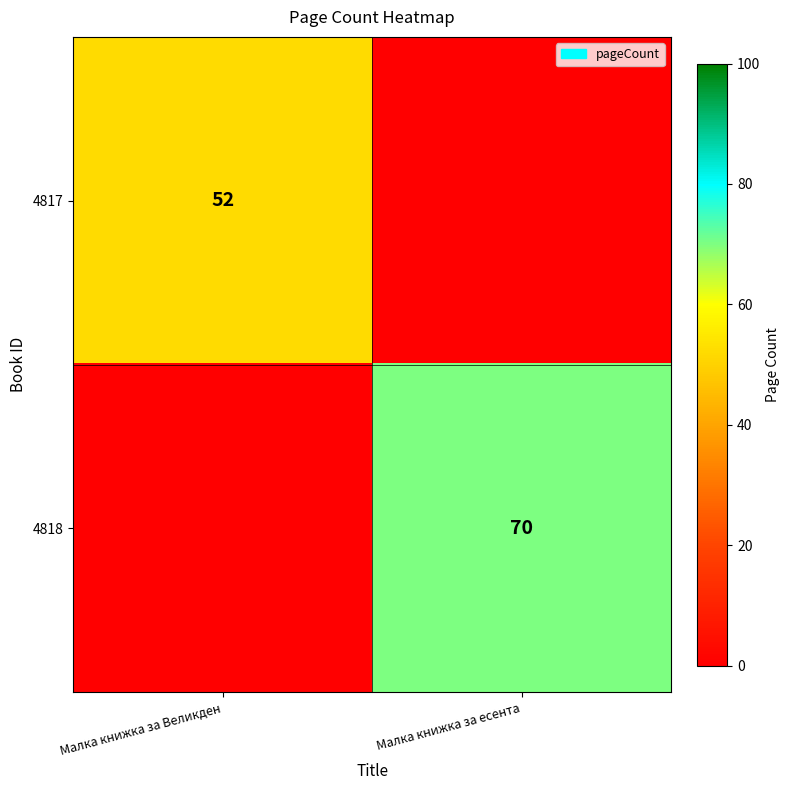

Is the value of 4817 at Малка книжка за Великден greater than the value of 4818 at Малка книжка за есента?

No